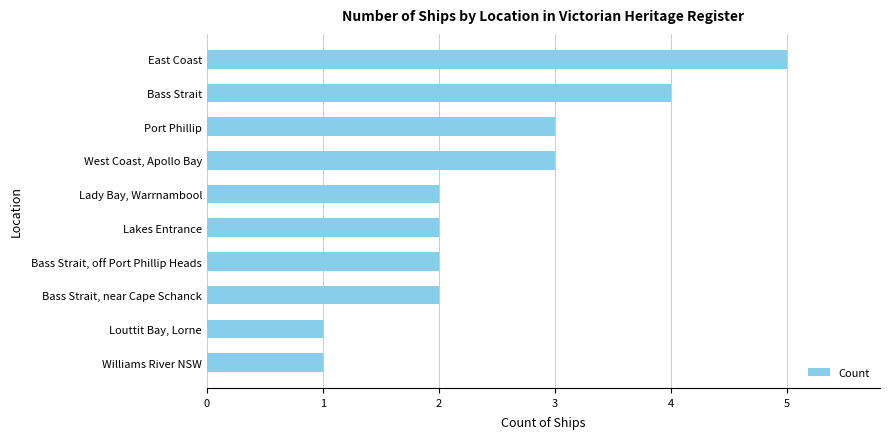

Approximately how many times larger is the value at Williams River NSW compared to Bass Strait, near Cape Schanck?

0.5